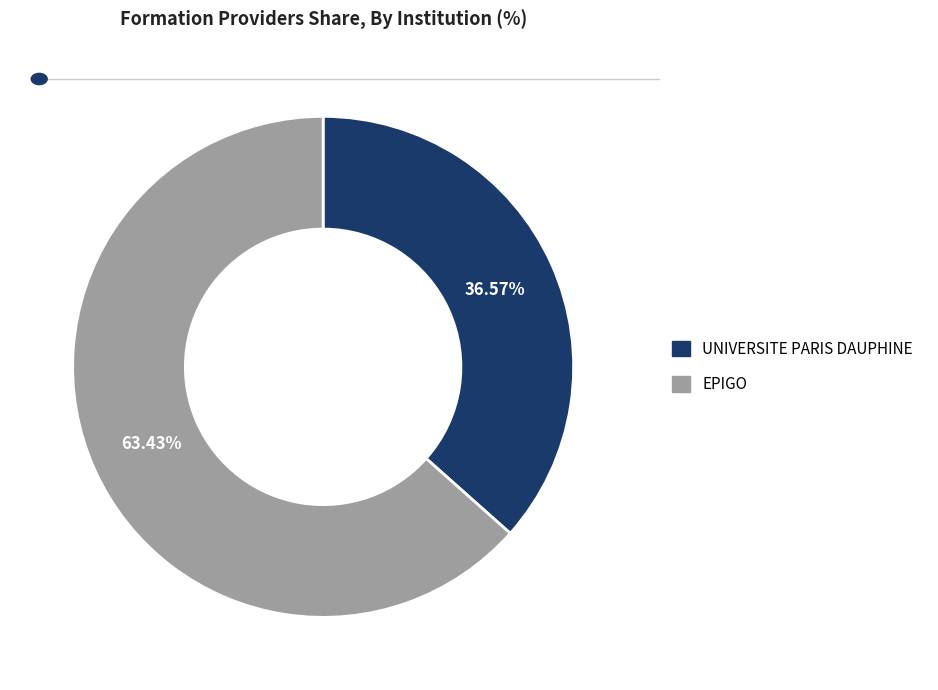

To the nearest percent, what portion does EPIGO represent?

63%